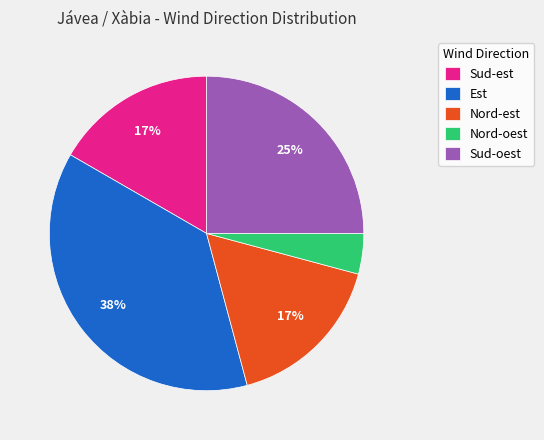

Which category has the biggest portion of the pie?

Est